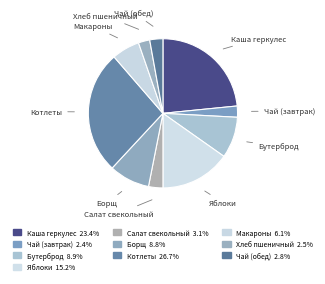

True or false: Салат свекольный accounts for 11% of the total.

False